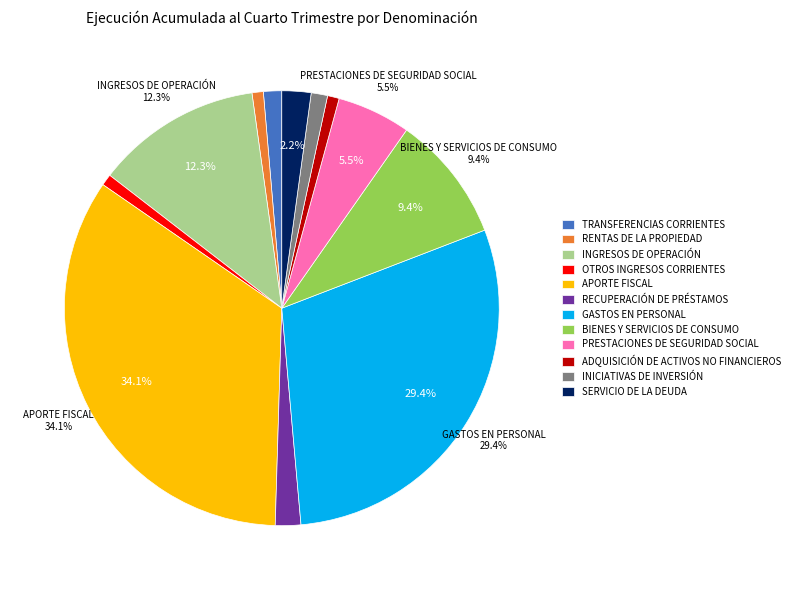

Which category has the biggest portion of the pie?

APORTE FISCAL